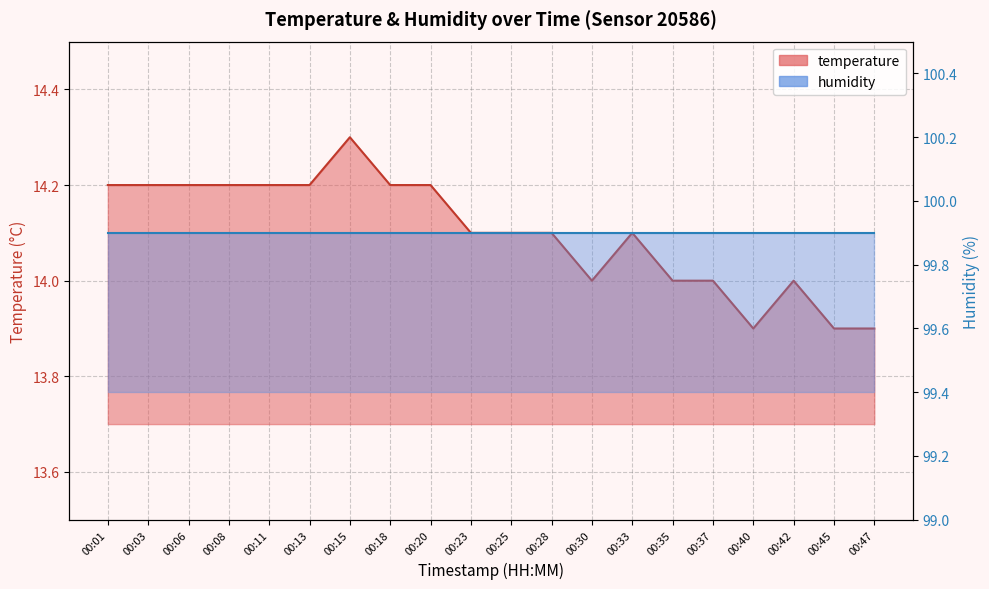

What is the sum of all values?

282.0